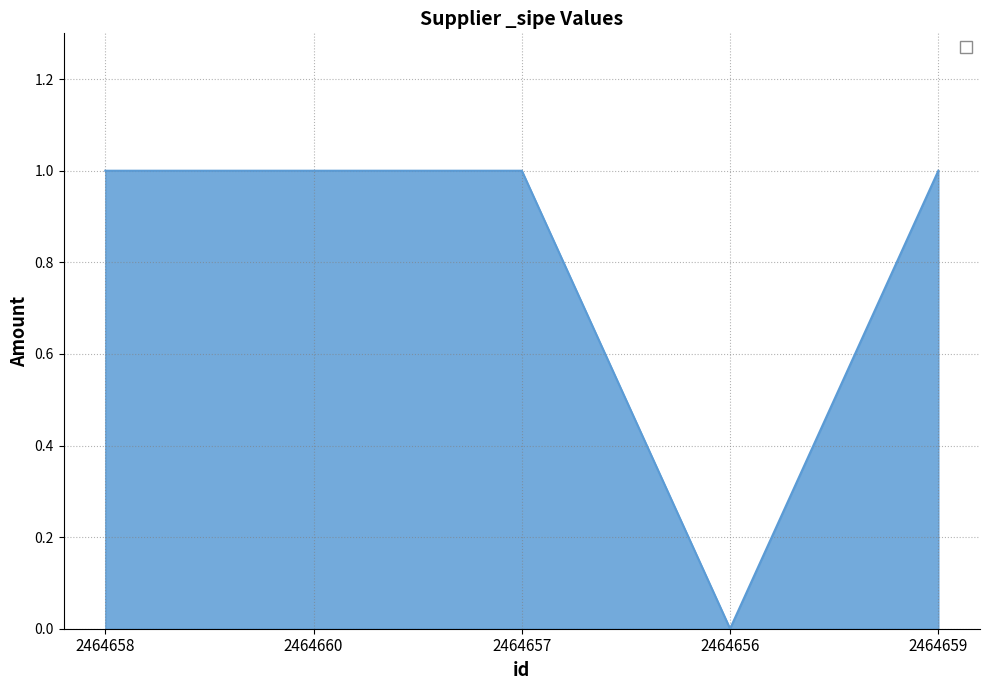

How many lines are shown in the chart?

1